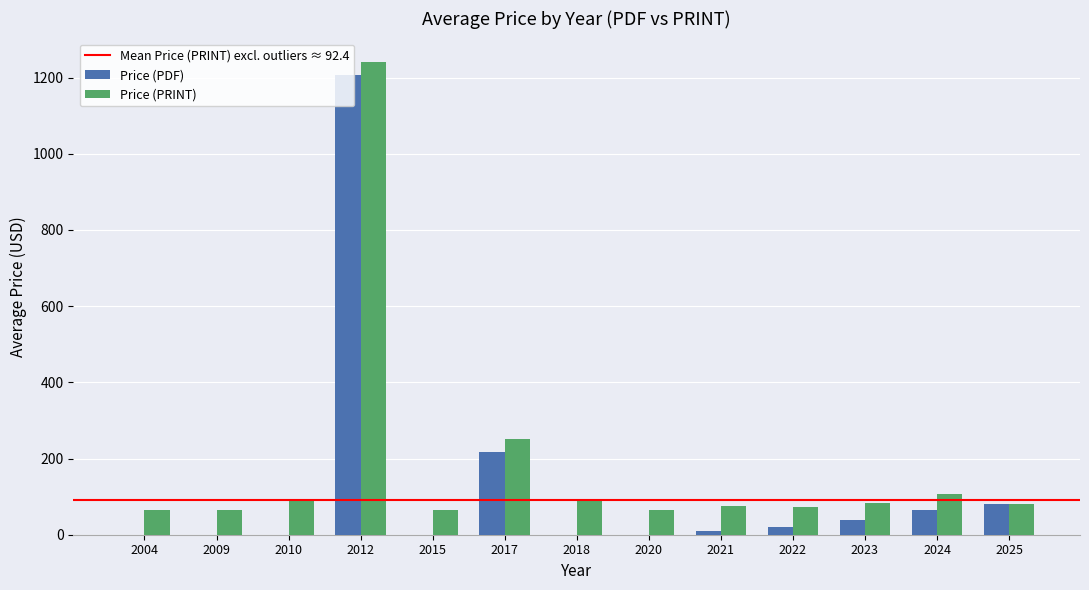

The Price (PRINT) series shows 108.0 at 2024. True or false?

True